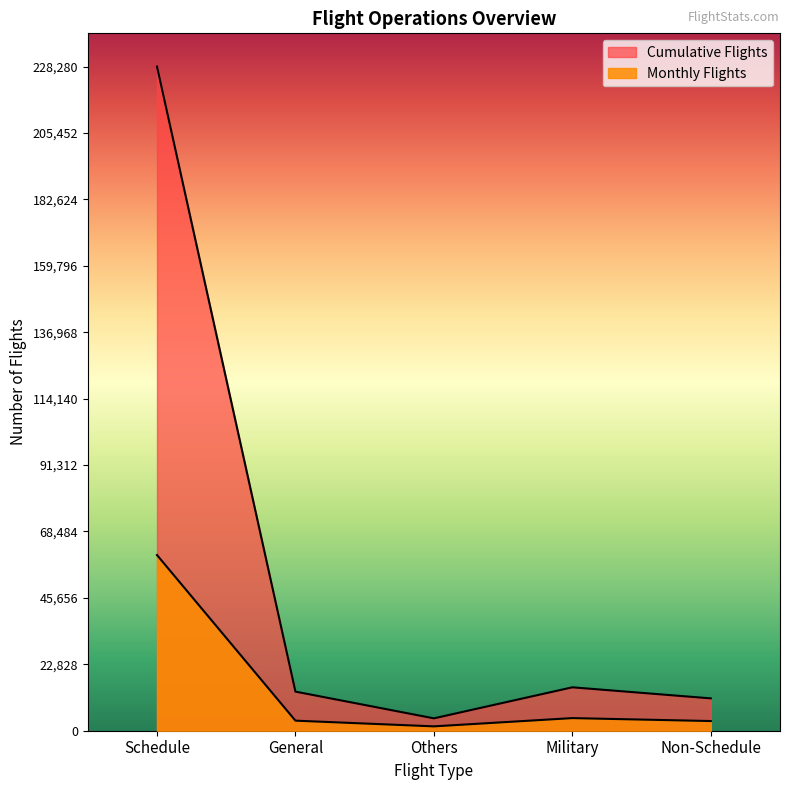

How many categories are shown in the chart?

5